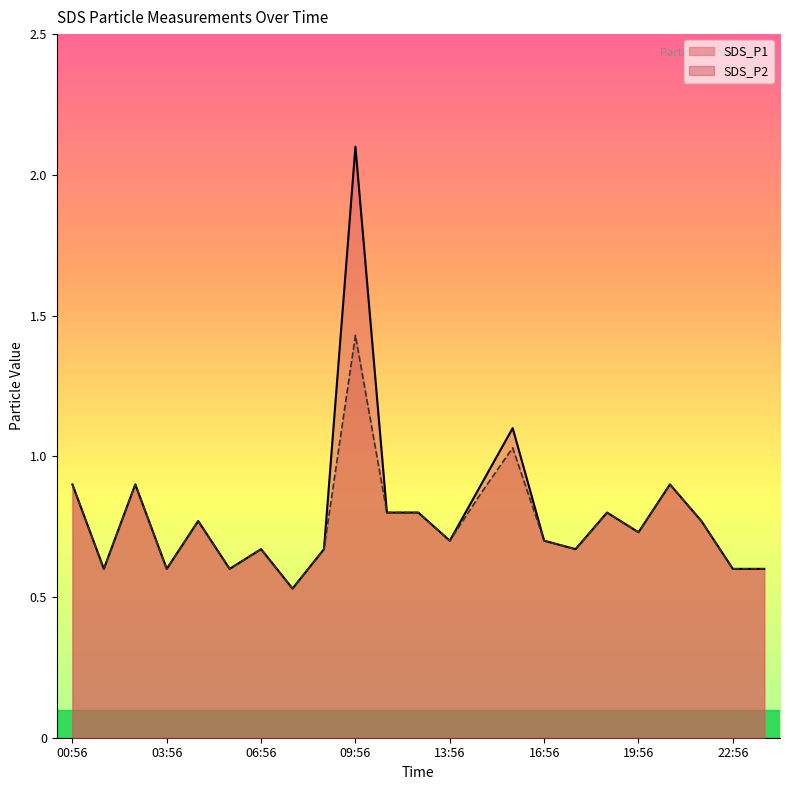

True or false: SDS_P1 and SDS_P2 cross at least once.

False